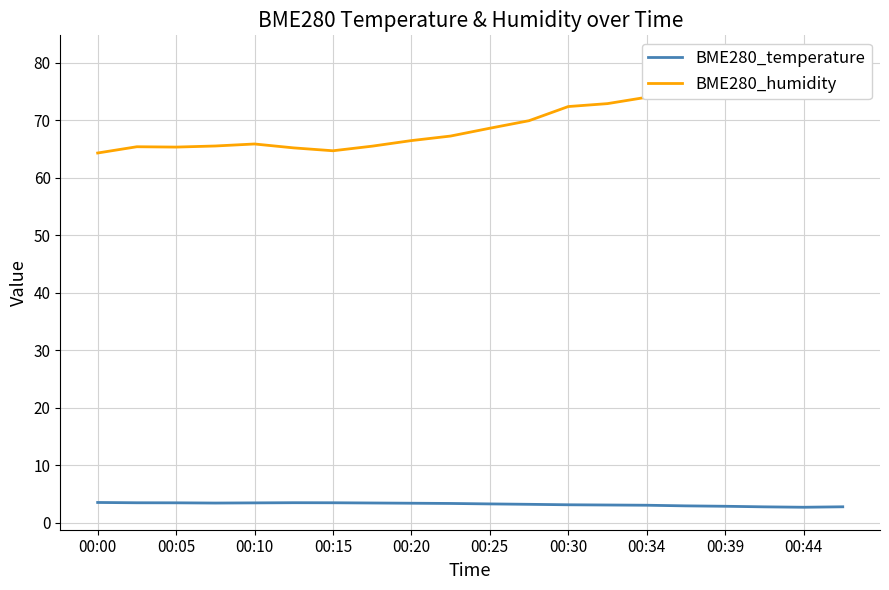

The BME280_temperature series shows 3.1 at 00:30. True or false?

True